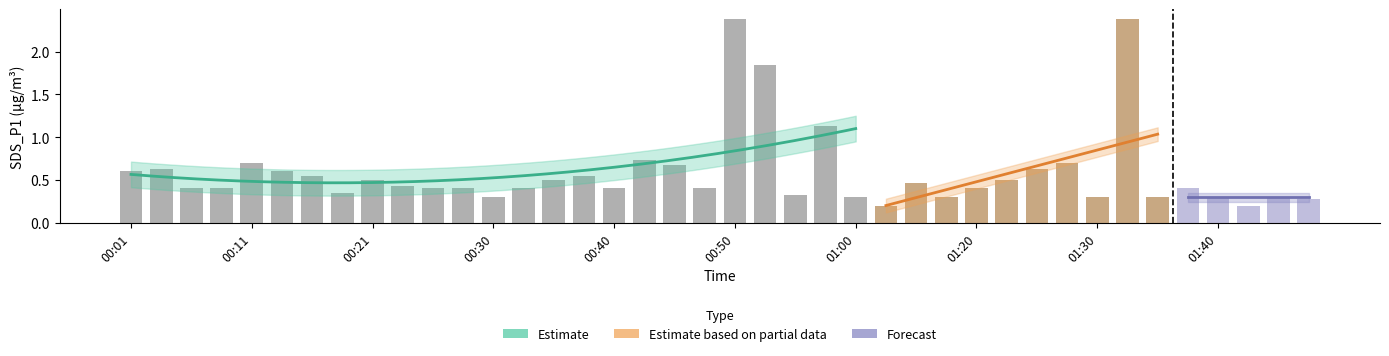

What is the value of the 1st bar from the left?

0.6